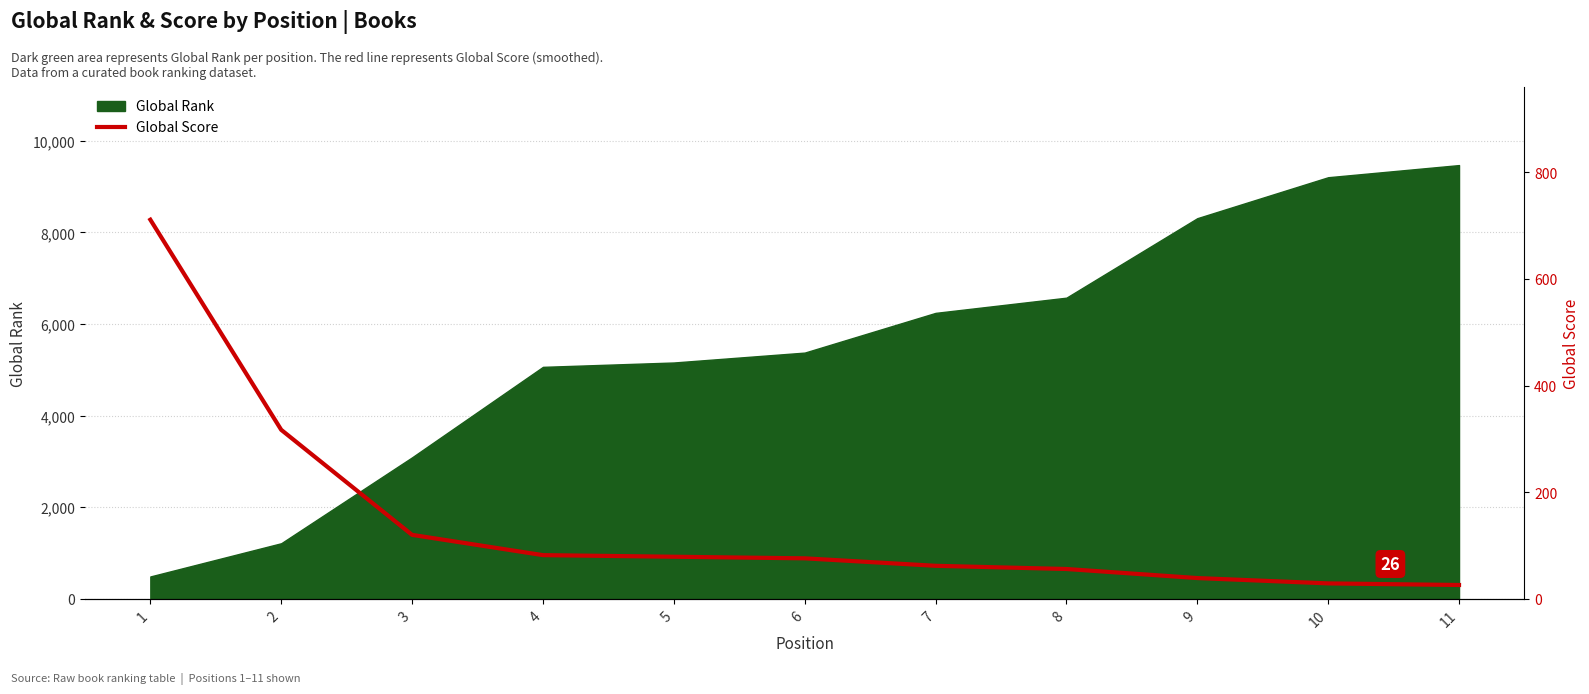

What is the value of the 1st point from the left?

711